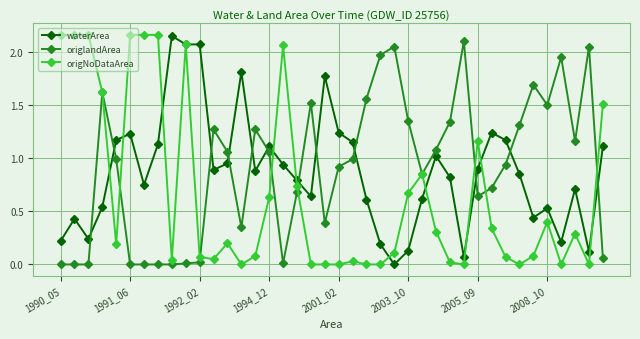

True or false: origlandArea has more than 2 interior local peaks.

True